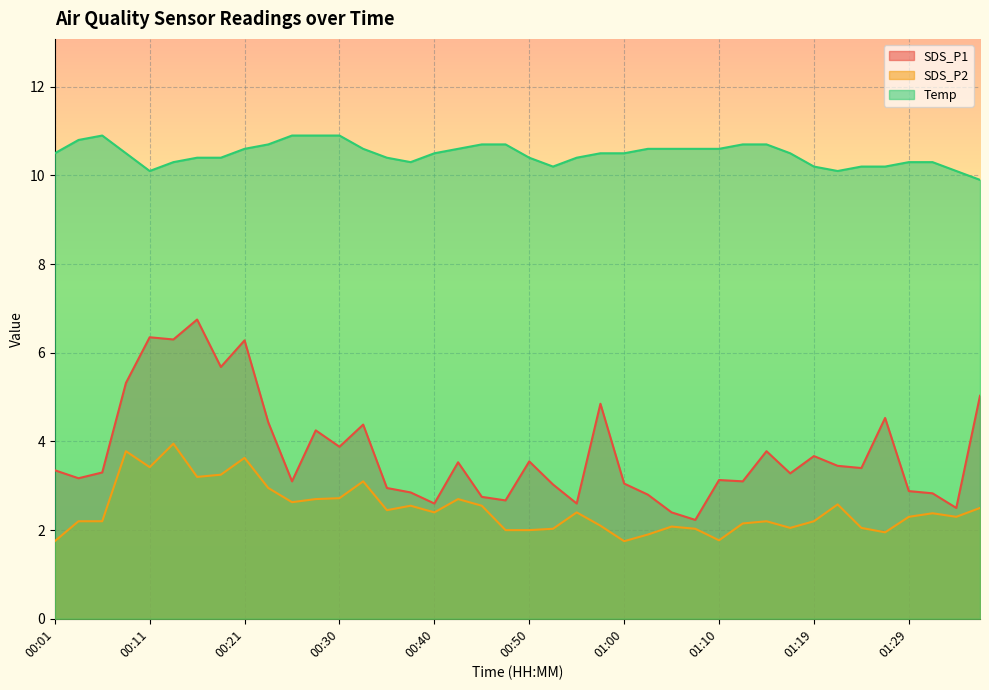

Is it true that SDS_P2 equals 4.6 at 00:30?

False